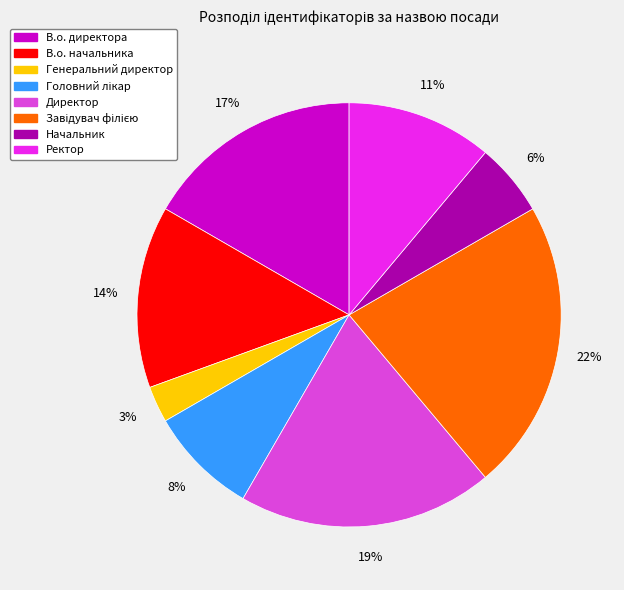

True or false: Директор accounts for 9% of the total.

False